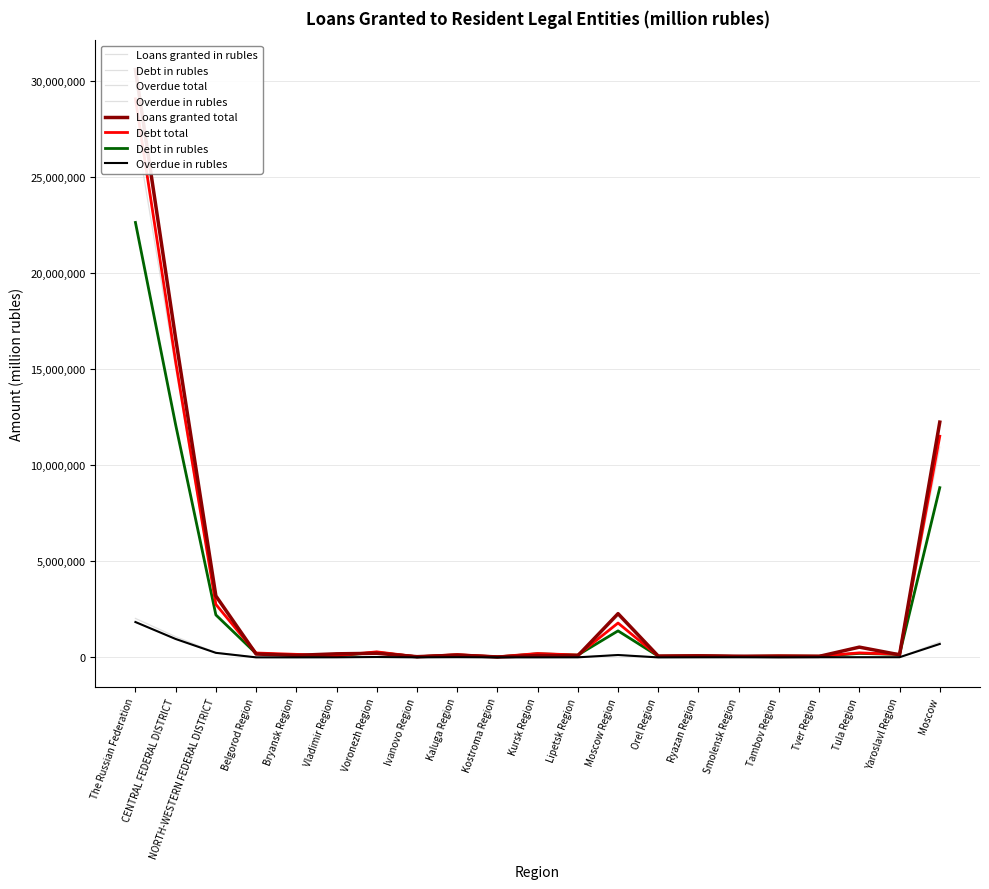

In Loans granted in rubles, how many points are lower than both neighbors (excluding endpoints)?

7